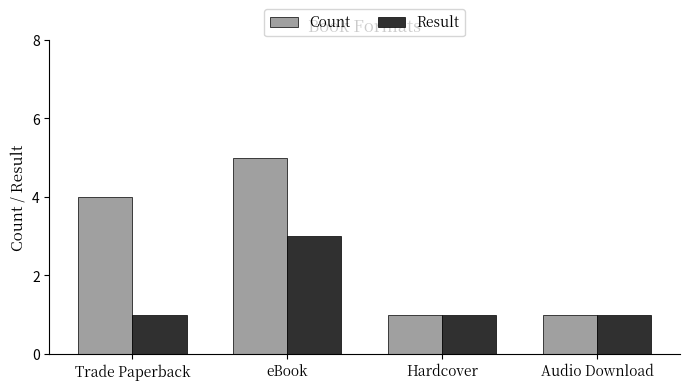

Which series has the largest range (max minus min)?

Count